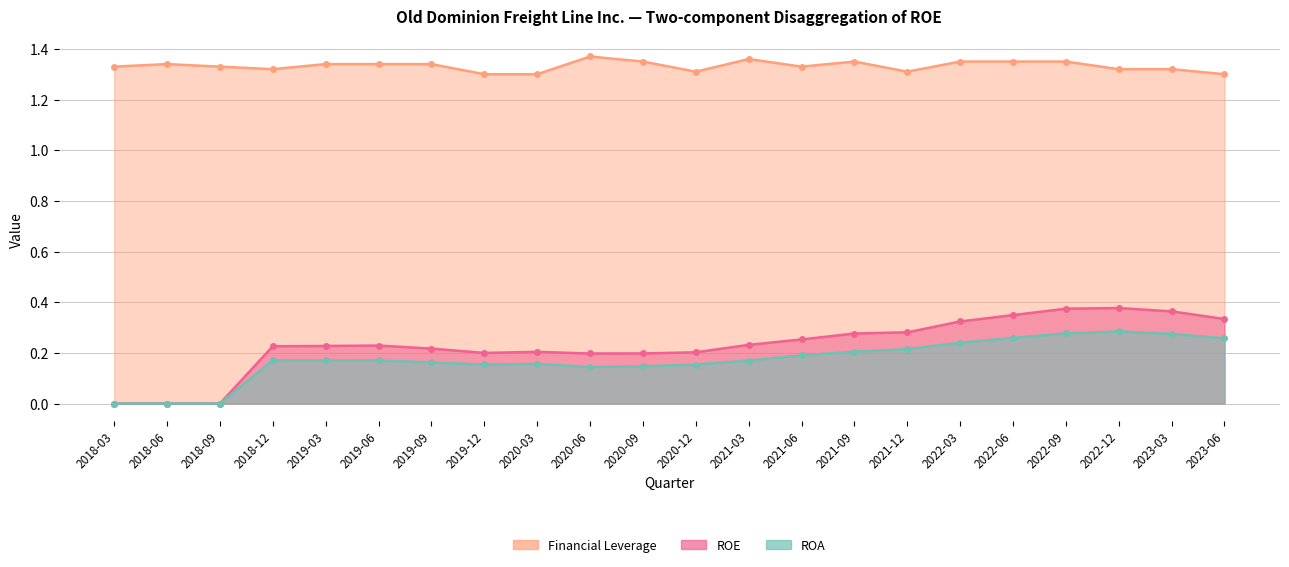

True or false: Financial Leverage and ROE cross at least once.

False